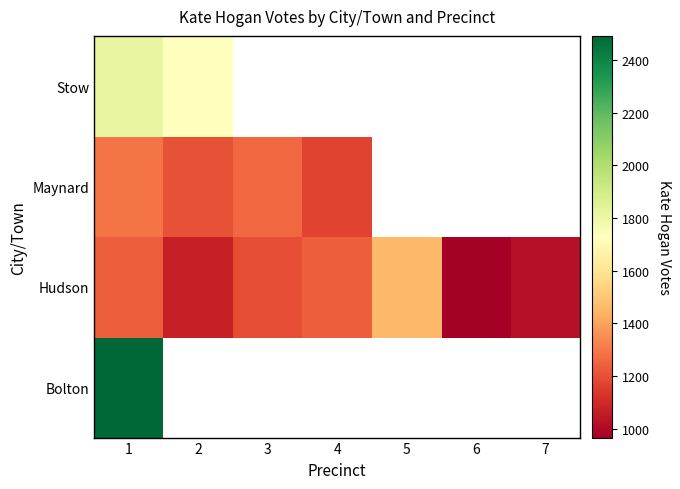

What is the spread (max minus min) of values at 1?

1254.0